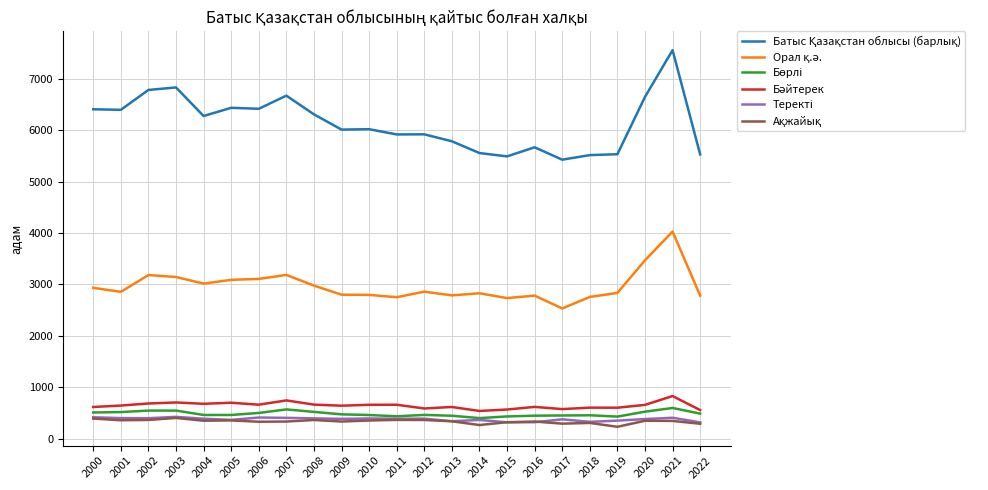

What is the maximum value shown in the chart?

7556